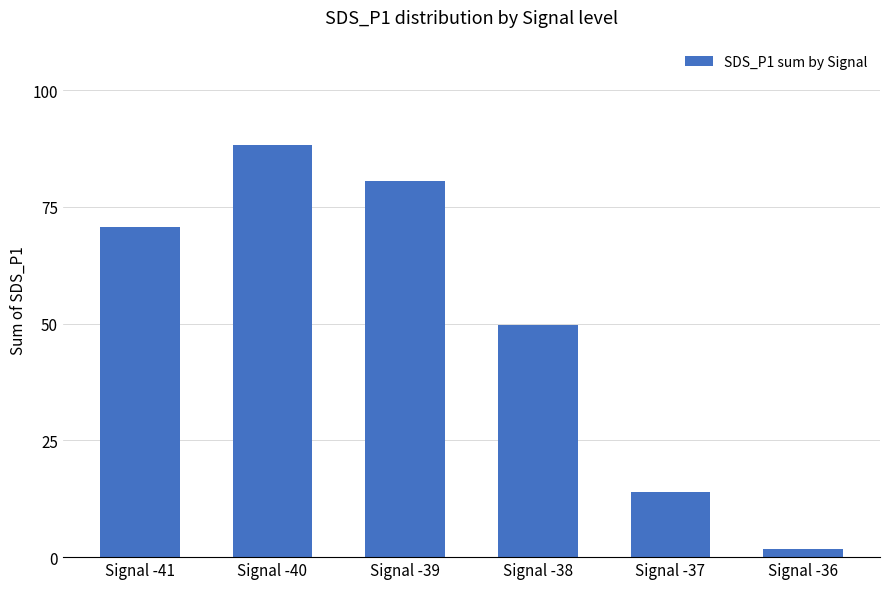

Reading right to left, list all the values displayed in this chart.

Signal -36=1.8	Signal -37=14.0	Signal -38=49.8	Signal -39=80.6	Signal -40=88.2	Signal -41=70.6